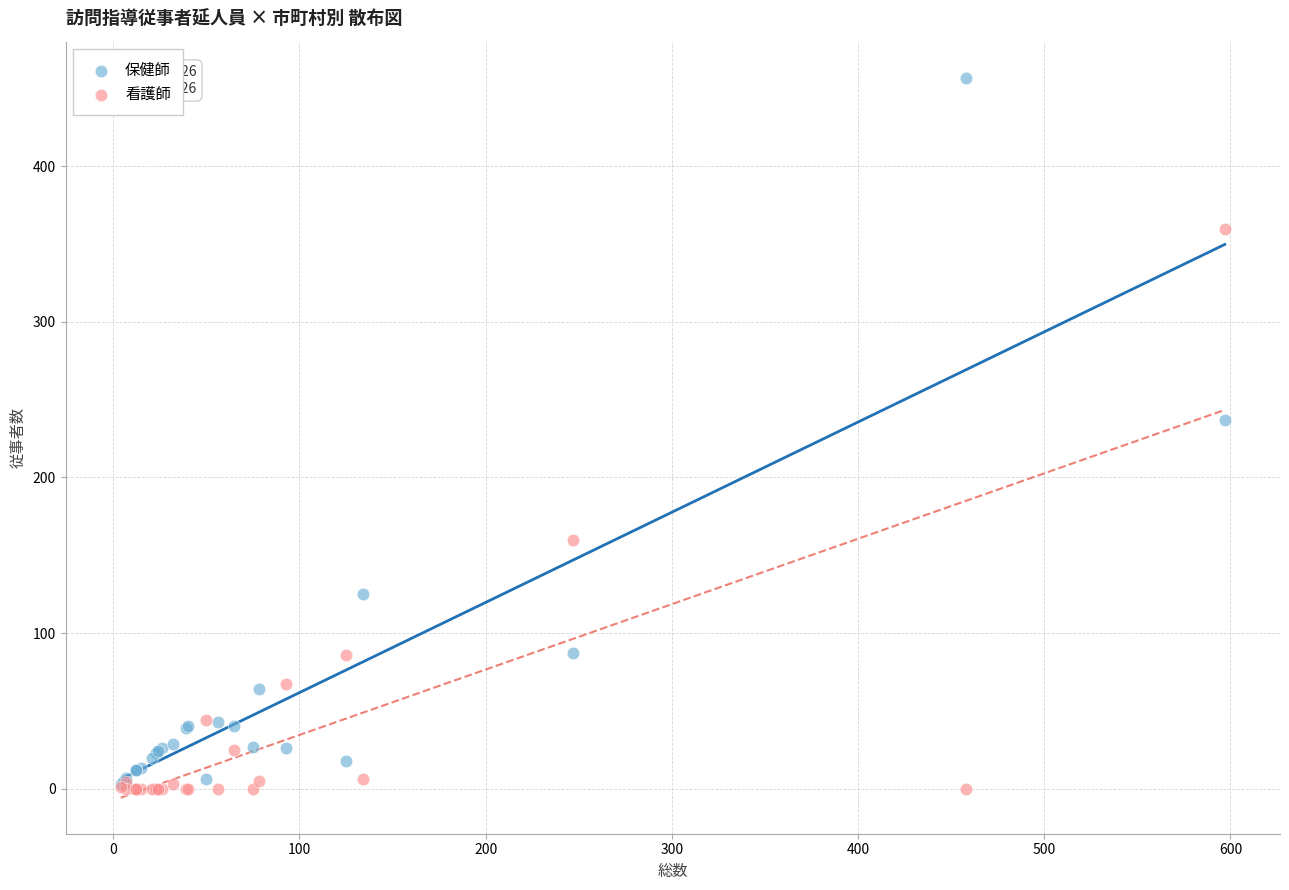

Across all series, what Y value is closest to 228?

237